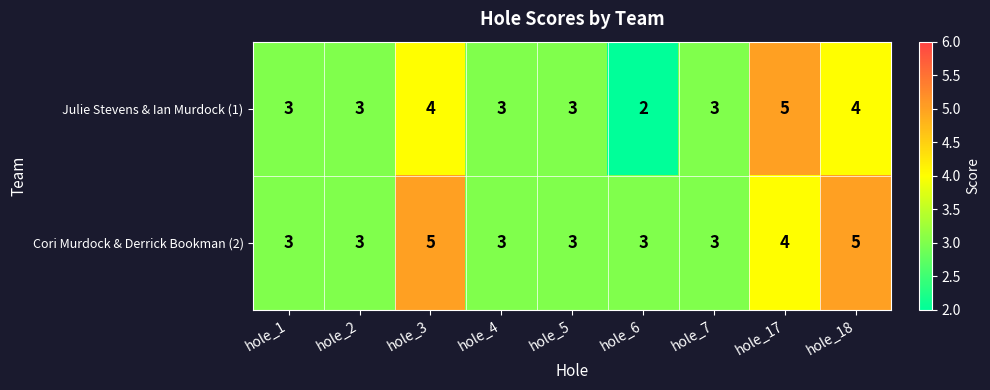

List the series in order of their overall mean, highest first.

Cori Murdock & Derrick Bookman (2), Julie Stevens & Ian Murdock (1)